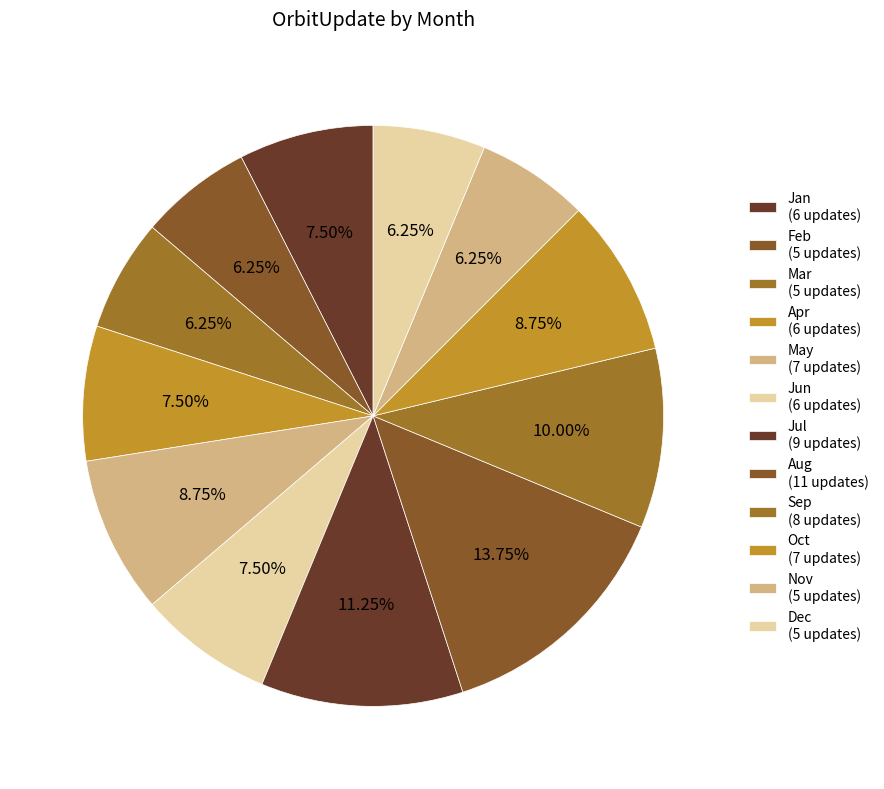

How many slices are in this pie chart?

12